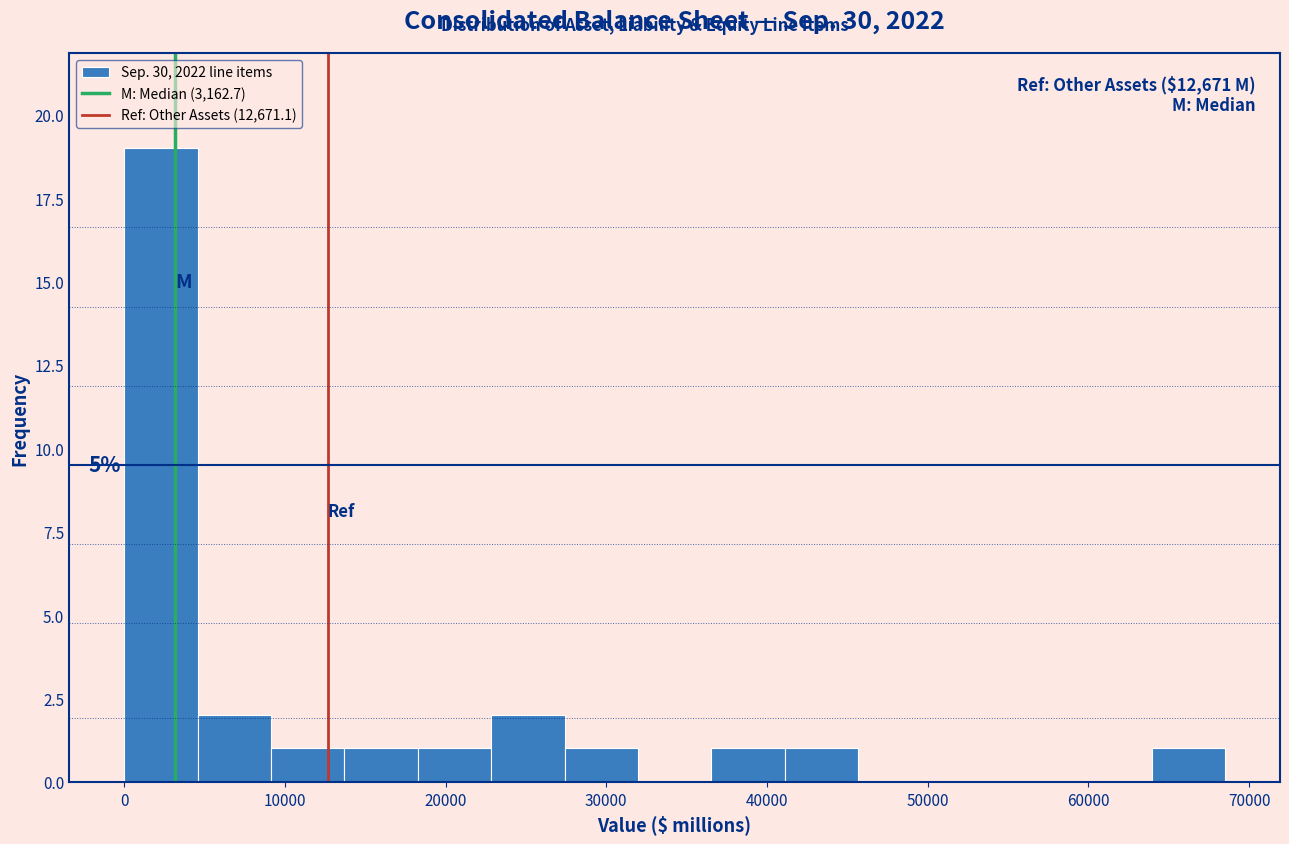

Which range on the x-axis has the tallest bar?

0 to 5000